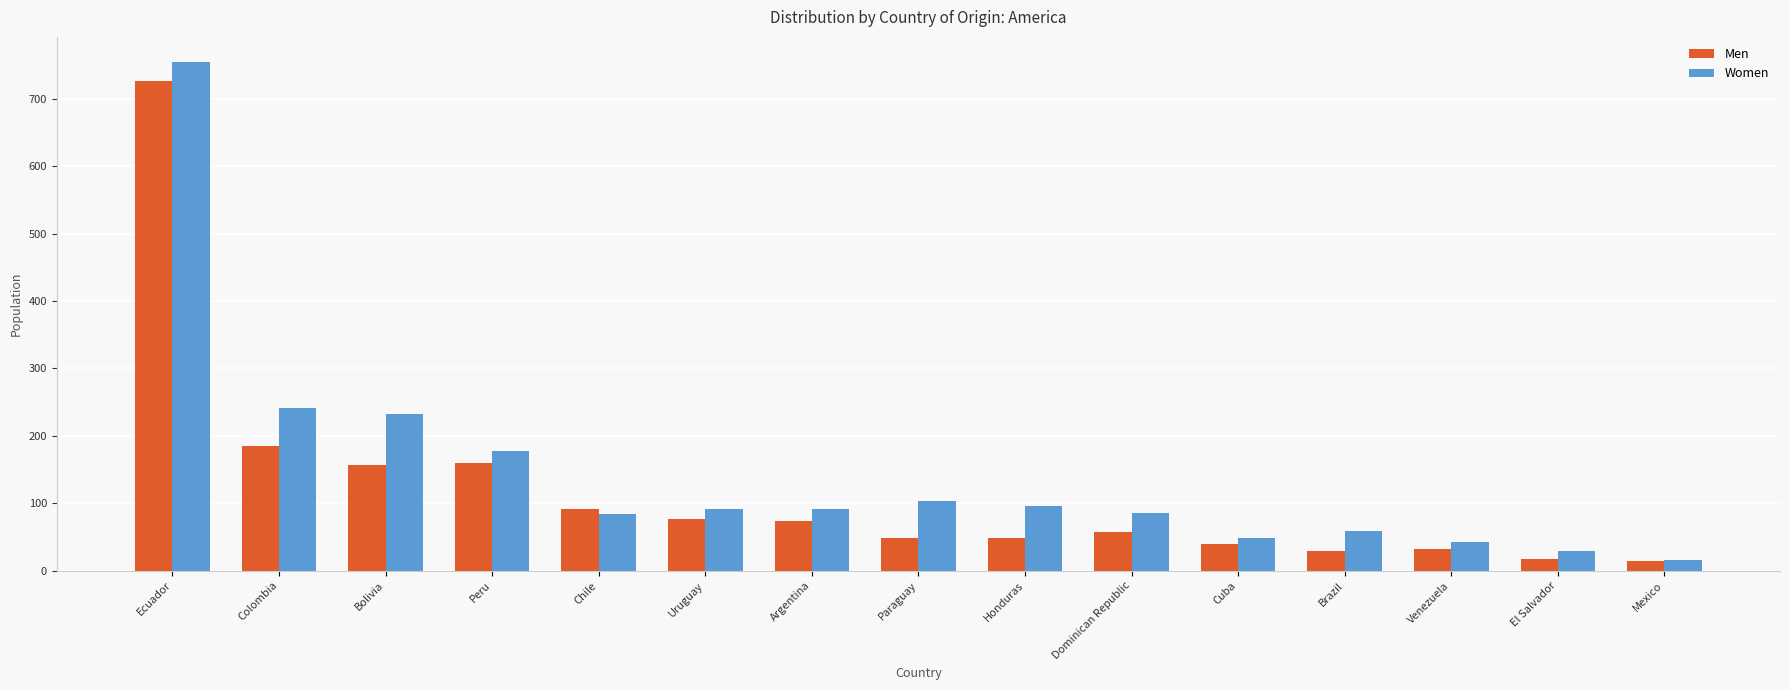

Between Dominican Republic and Cuba, which series saw the biggest shift?

Women